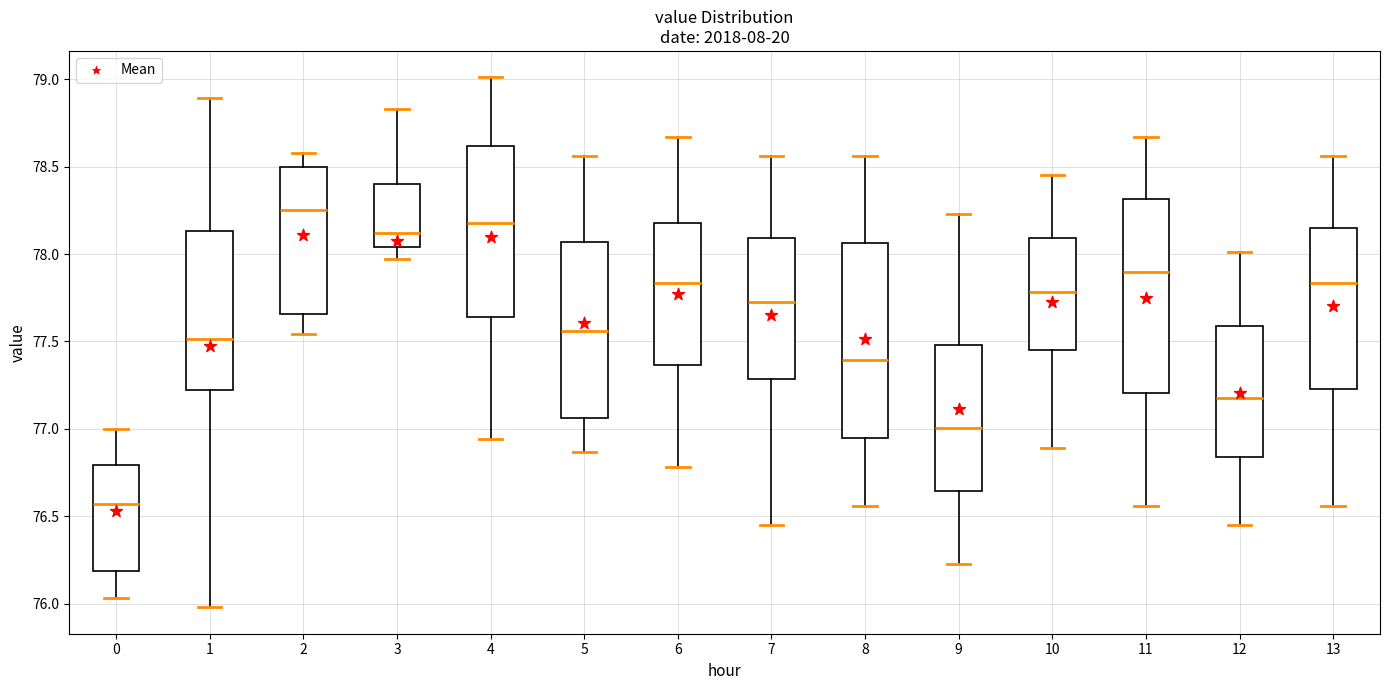

Where does the median line of the box at x = 9 sit on the y-axis? The values are not printed on the chart, so give them approximately, as read against the axis.

77.00